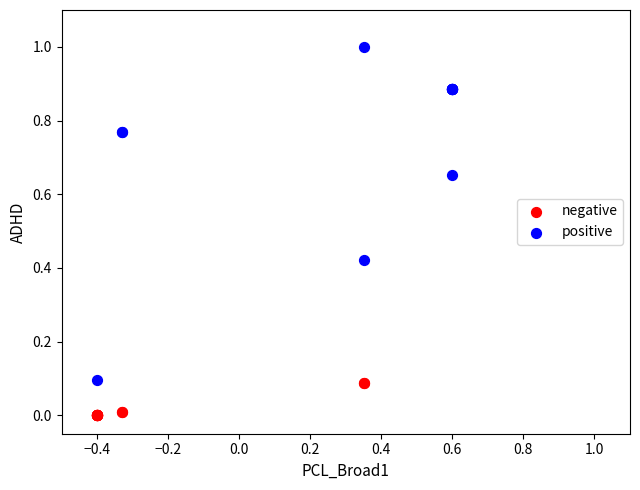

Which series contains the highest Y value?

positive